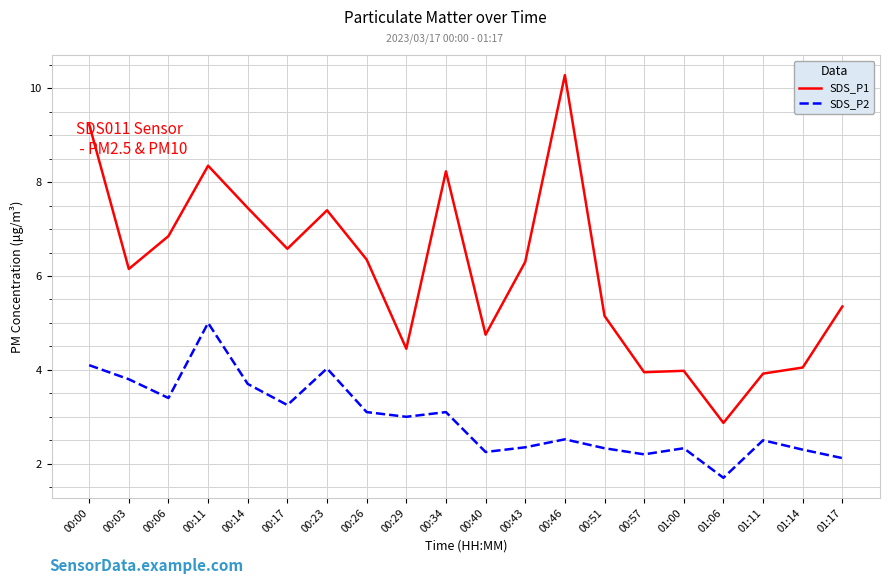

Is the value of SDS_P2 at 00:29 greater than the value of SDS_P1 at 00:14?

No